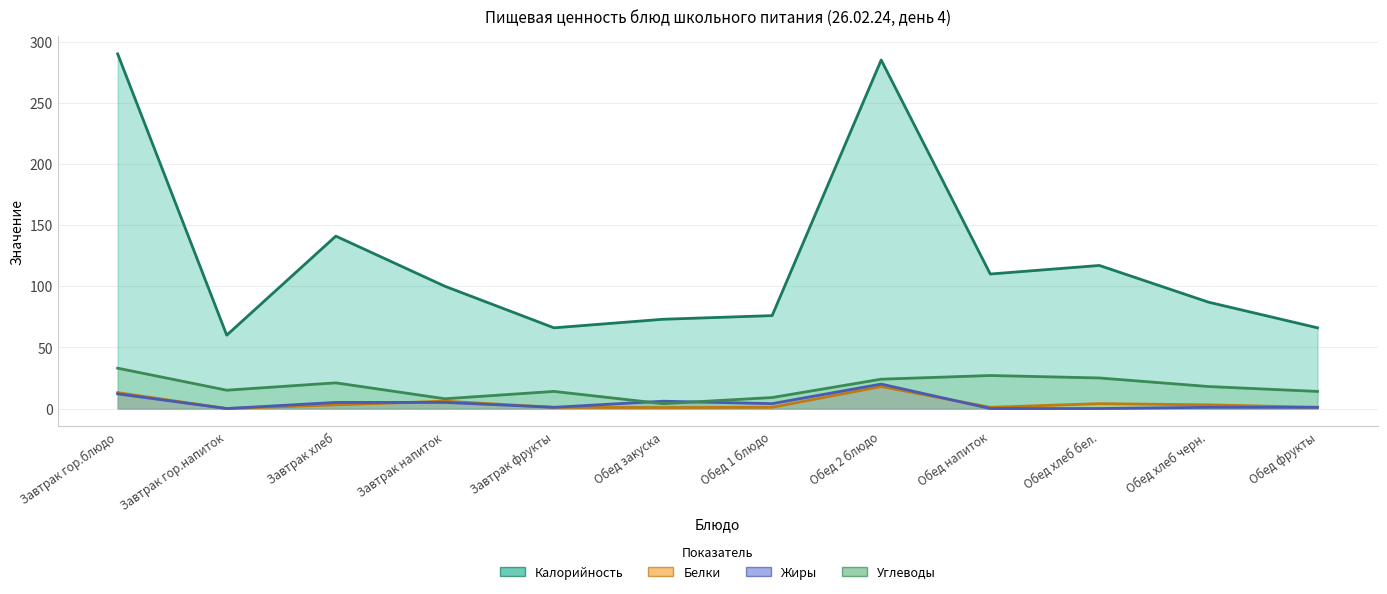

Rank the series by their maximum value, from highest to lowest.

Калорийность, Углеводы, Жиры, Белки